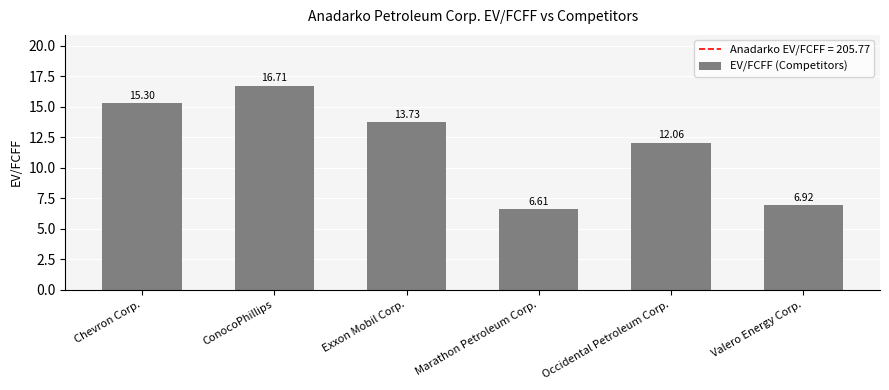

Reading right to left, transcribe all the data shown in this chart.

Valero Energy Corp.=6.9	Occidental Petroleum Corp.=12.1	Marathon Petroleum Corp.=6.6	Exxon Mobil Corp.=13.7	ConocoPhillips=16.7	Chevron Corp.=15.3